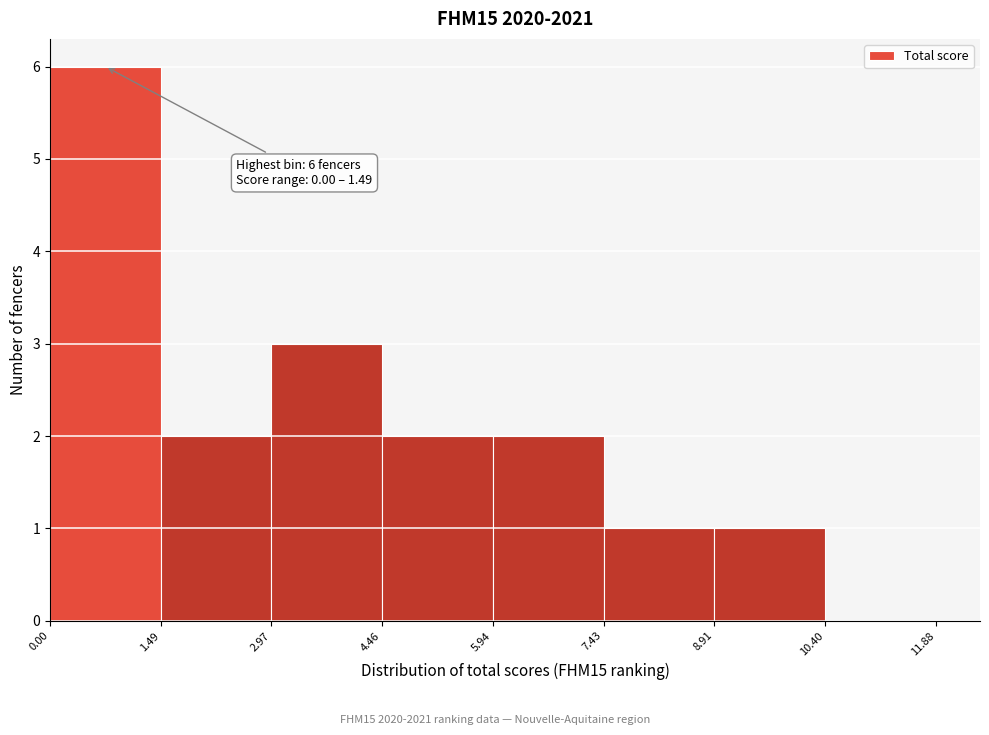

Over which range of the x-axis is the bar tallest?

0.00 to 1.49